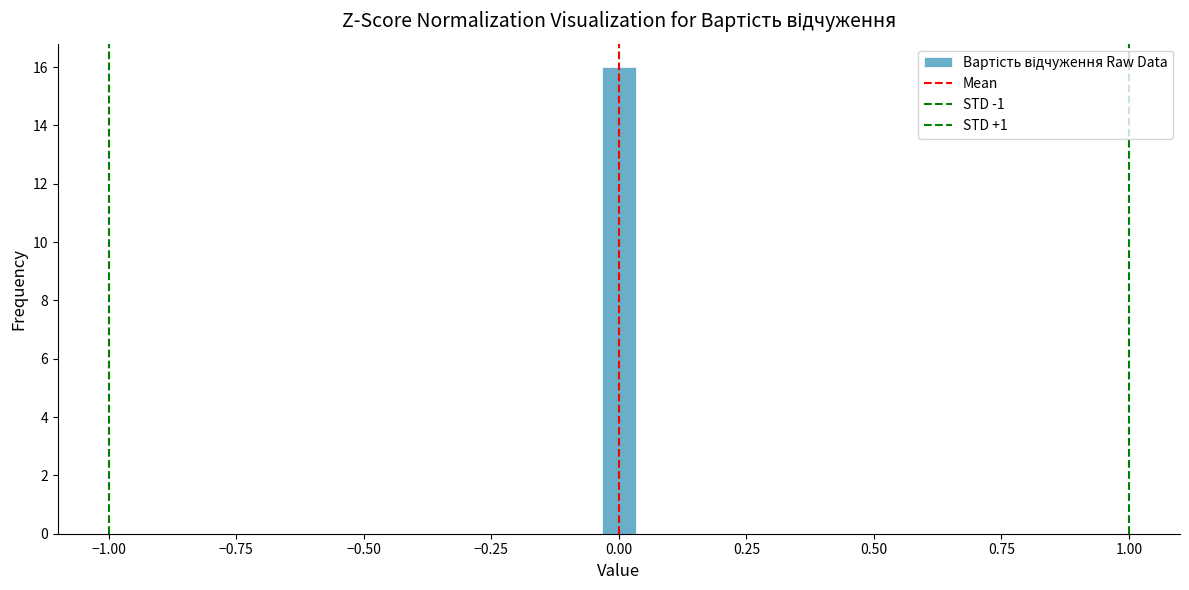

Around what value on the x-axis is the tallest bar? Give the approximate position of its centre, as read against the axis.

0.00